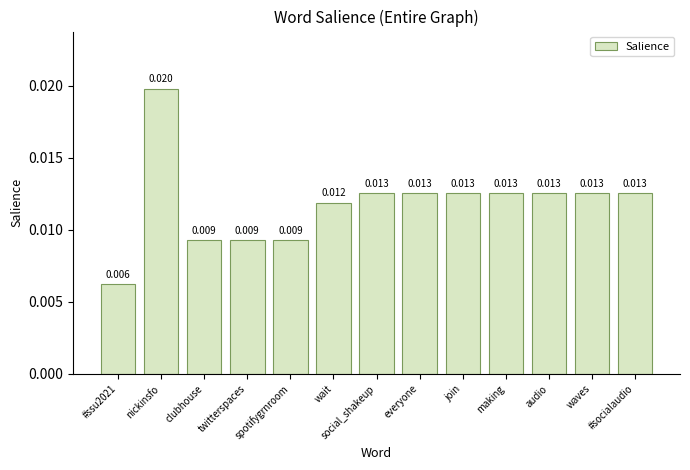

Between nickinsfo and everyone, which is larger?

nickinsfo